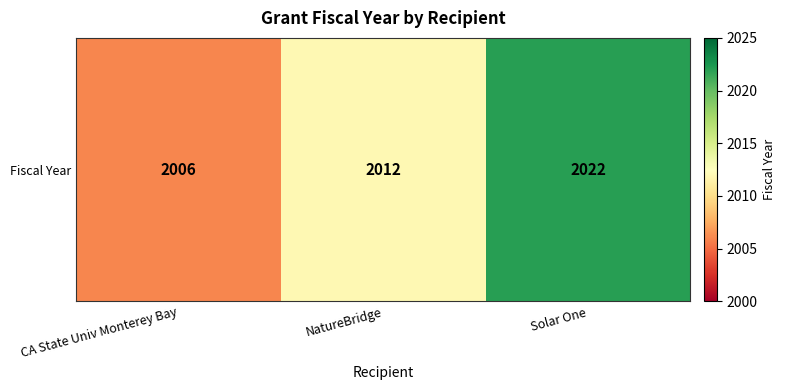

What is the sum of the values at NatureBridge and CA State Univ Monterey Bay?

4018